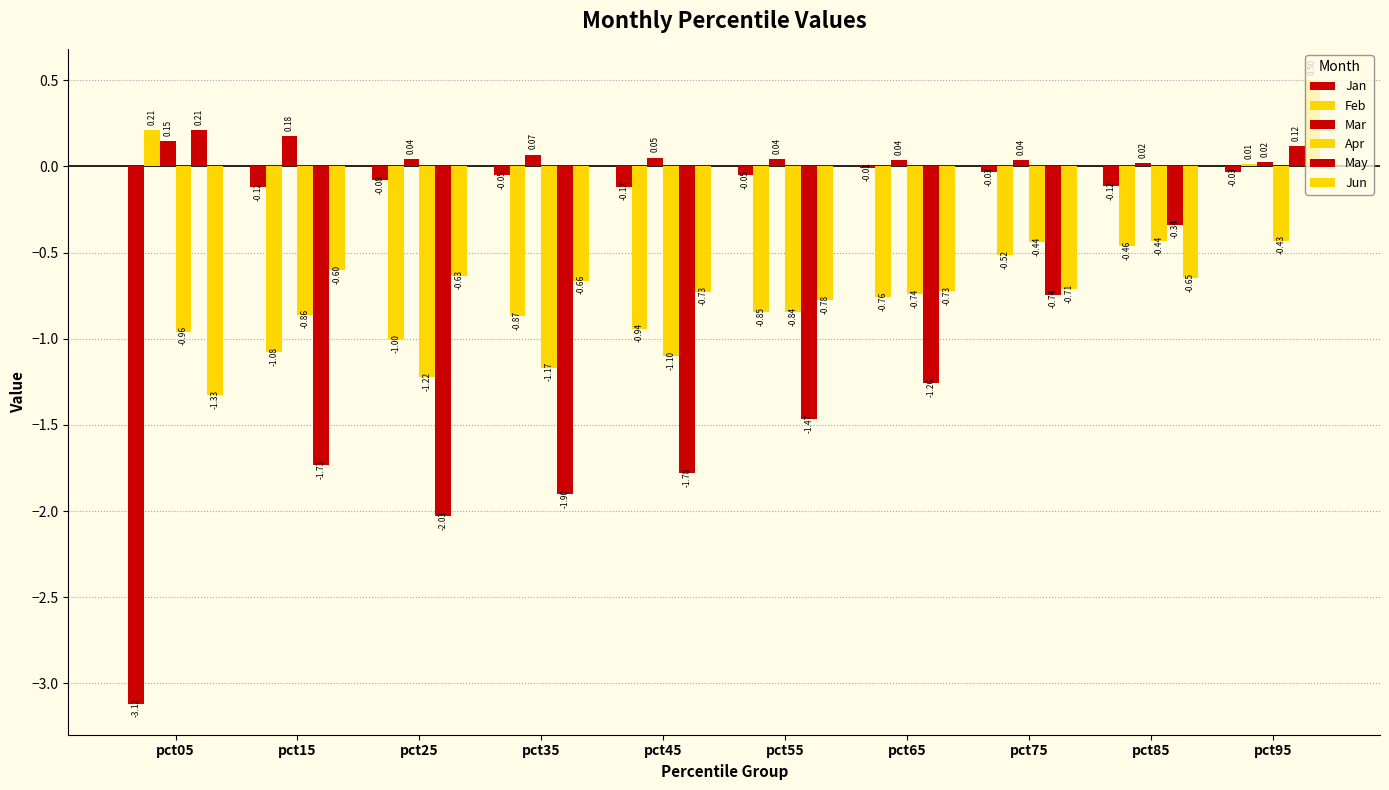

How many positive values does the Jun series have?

1